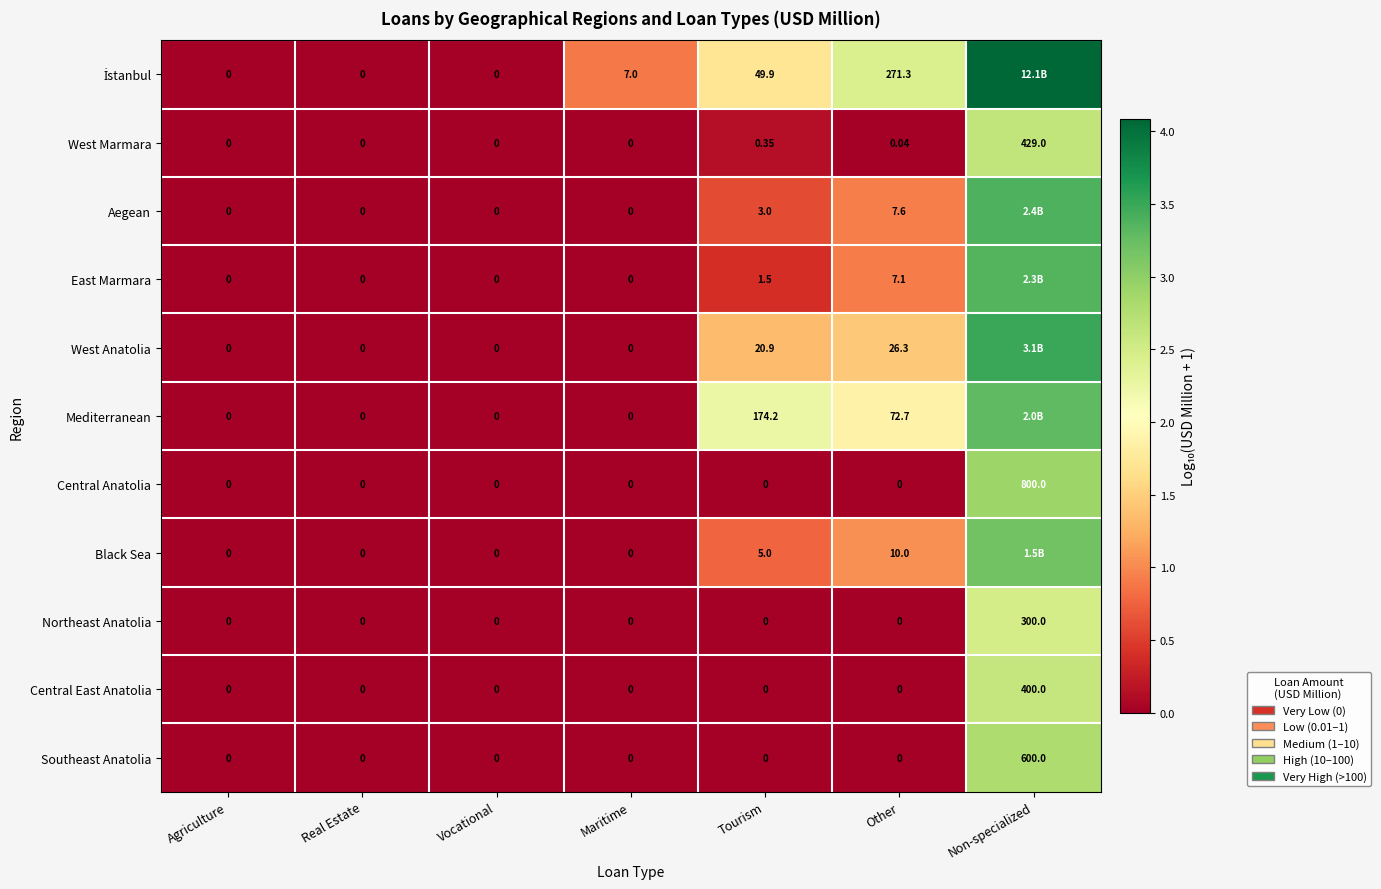

At how many categories does at least one series exceed 3?

1